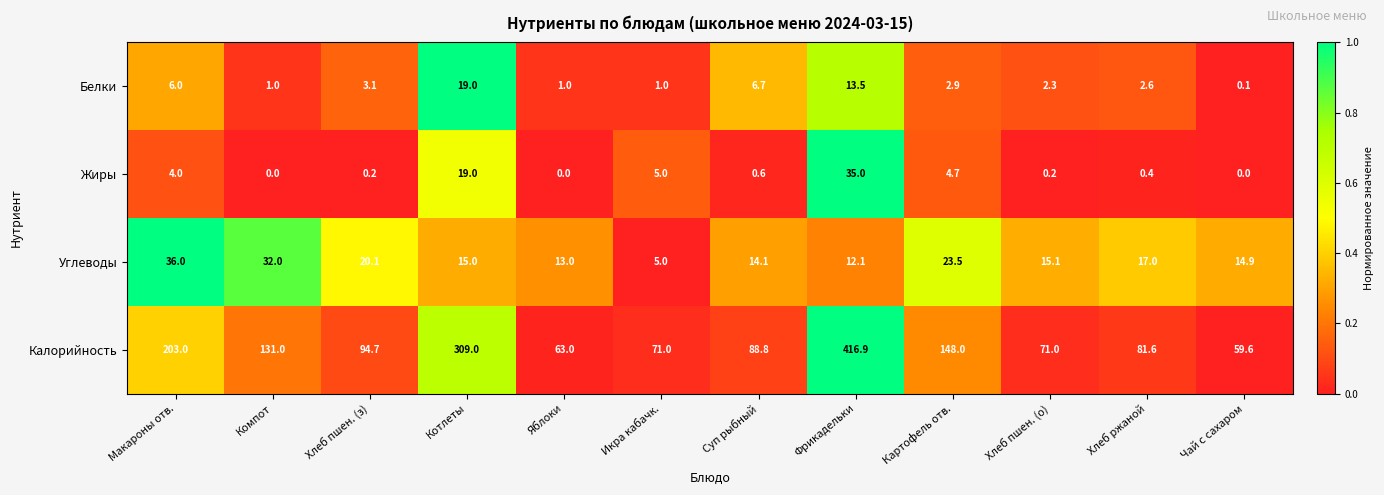

Rank the series by their maximum value, from lowest to highest.

Белки, Жиры, Углеводы, Калорийность